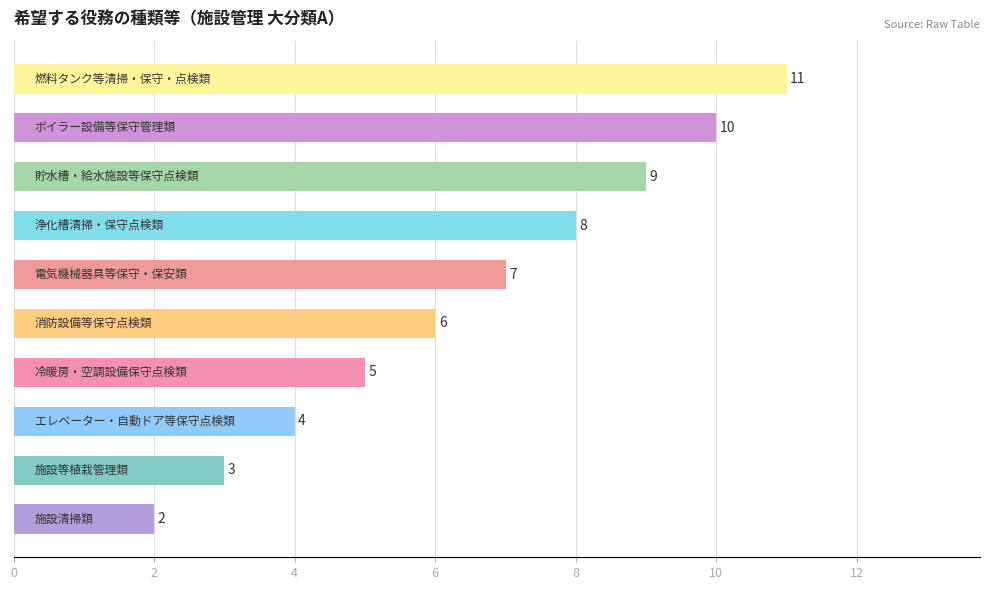

What is the maximum value shown in the chart?

11